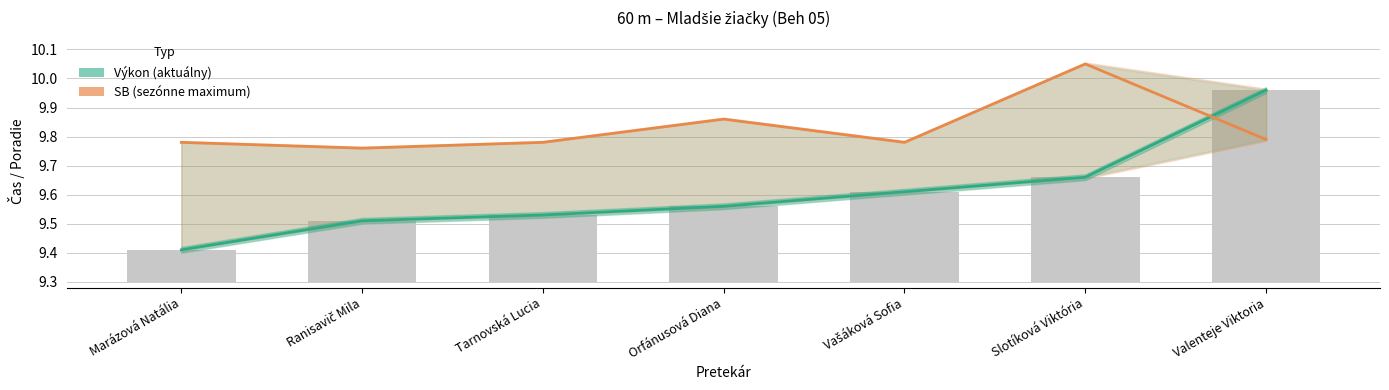

Is the value of SB (sezónne maximum) at Marázová Natália greater than the value of Výkon (aktuálny) at Orfánusová Diana?

Yes